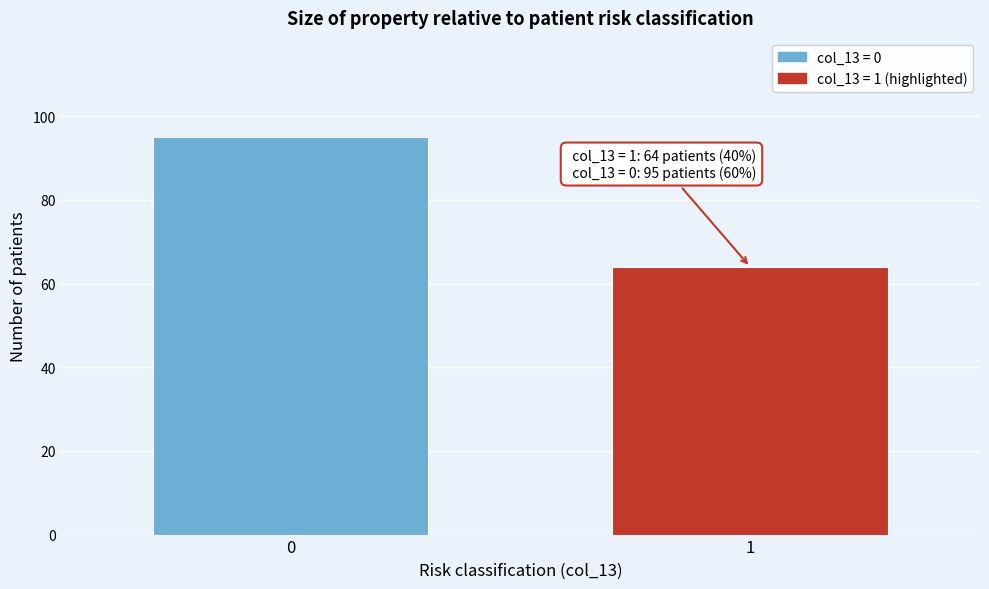

Reading left to right, transcribe all the data shown in this chart.

0=95	1=64